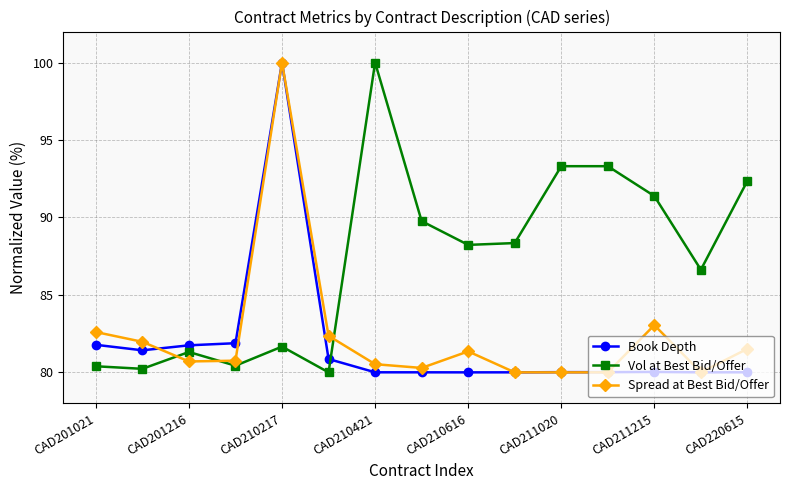

How many intersections are there between Book Depth and Vol at Best Bid/Offer?

1